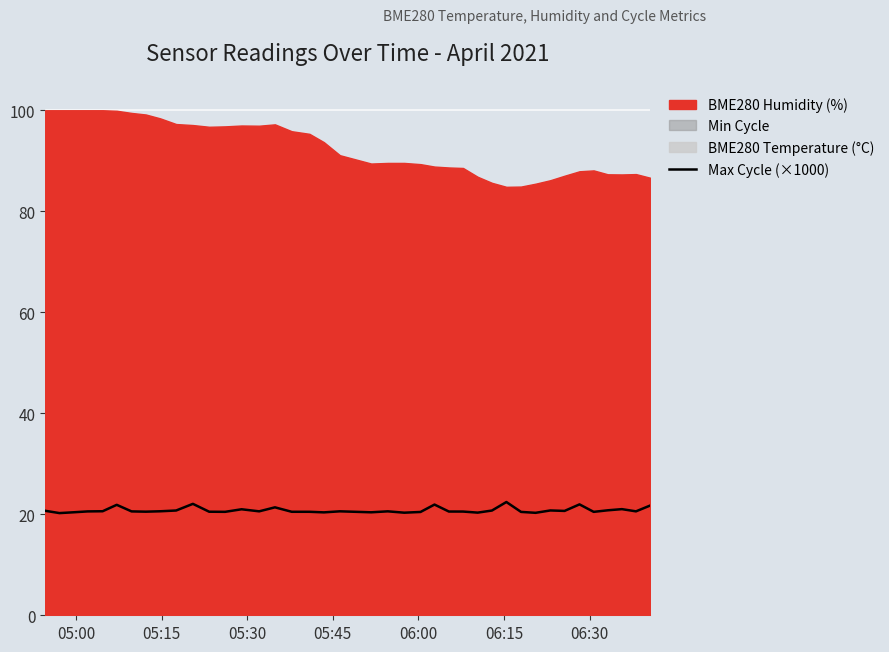

Does the chart display data point markers on the line(s)?

No